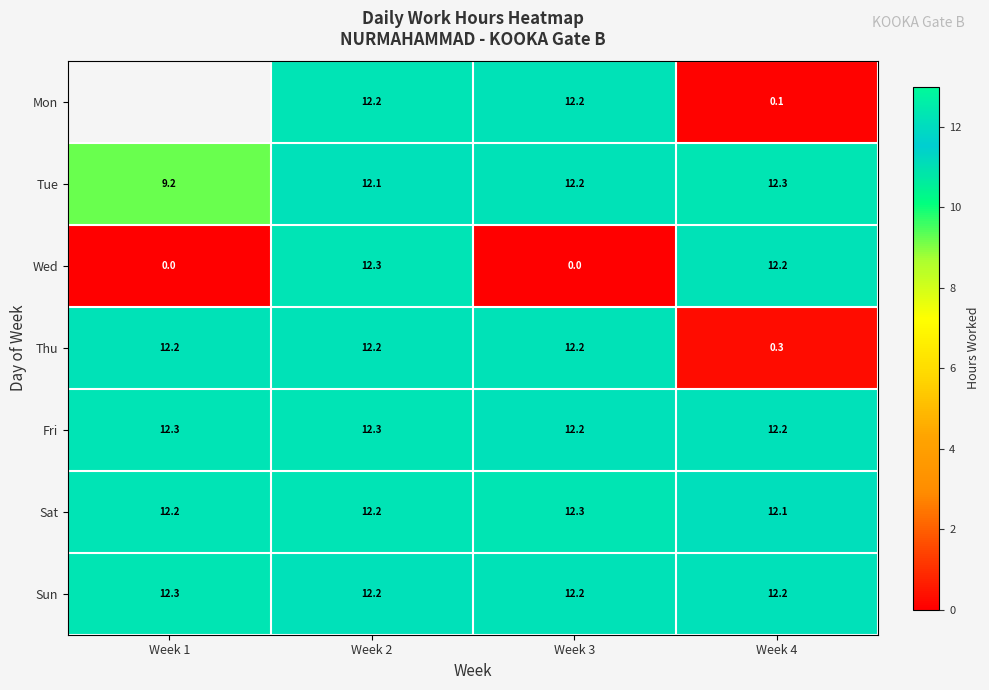

Which series has the widest spread of values?

Wed